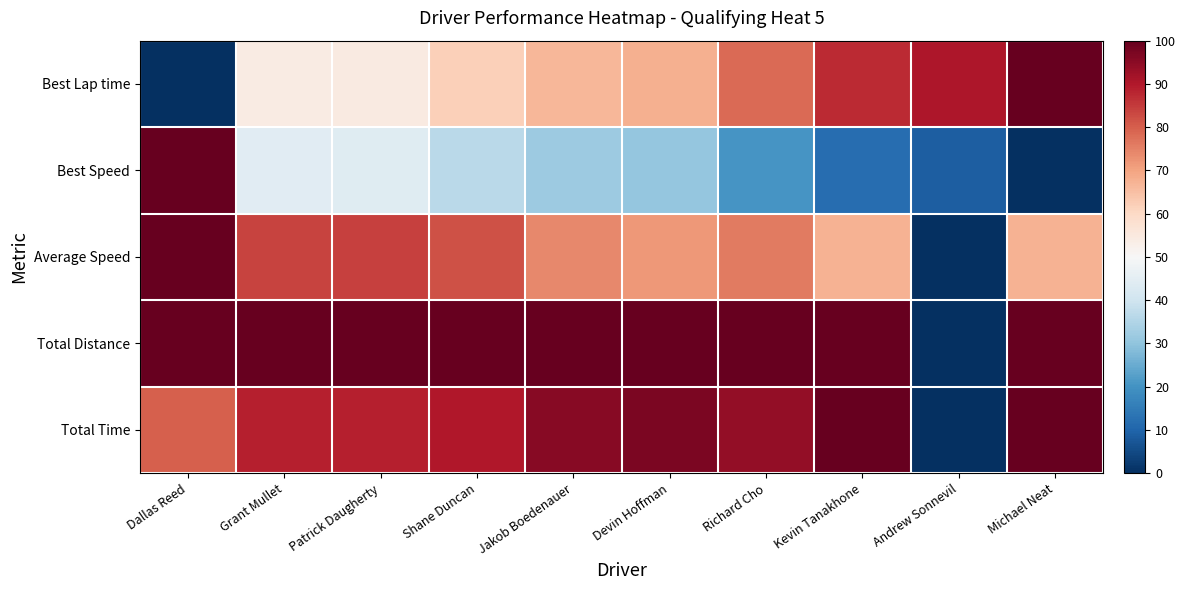

Reading left to right, transcribe all the data shown in this chart.

Best Lap time: Dallas Reed=0.0	Grant Mullet=54.0	Patrick Daugherty=54.4	Shane Duncan=61.8	Jakob Boedenauer=66.6	Devin Hoffman=67.9	Richard Cho=78.2	Kevin Tanakhone=87.3	Andrew Sonnevil=90.4	Michael Neat=100.0
Best Speed: Dallas Reed=100.0	Grant Mullet=44.2	Patrick Daugherty=43.8	Shane Duncan=36.5	Jakob Boedenauer=31.8	Devin Hoffman=30.6	Richard Cho=20.5	Kevin Tanakhone=11.9	Andrew Sonnevil=9.0	Michael Neat=0.0
Average Speed: Dallas Reed=100.0	Grant Mullet=83.9	Patrick Daugherty=84.2	Shane Duncan=82.0	Jakob Boedenauer=73.9	Devin Hoffman=71.8	Richard Cho=75.9	Kevin Tanakhone=67.3	Andrew Sonnevil=0.0	Michael Neat=67.6
Total Distance: Dallas Reed=100.0	Grant Mullet=100.0	Patrick Daugherty=100.0	Shane Duncan=100.0	Jakob Boedenauer=100.0	Devin Hoffman=100.0	Richard Cho=100.0	Kevin Tanakhone=100.0	Andrew Sonnevil=0.0	Michael Neat=100.0
Total Time: Dallas Reed=79.8	Grant Mullet=89.0	Patrick Daugherty=88.8	Shane Duncan=90.2	Jakob Boedenauer=95.4	Devin Hoffman=96.9	Richard Cho=94.1	Kevin Tanakhone=100.0	Andrew Sonnevil=0.0	Michael Neat=99.8